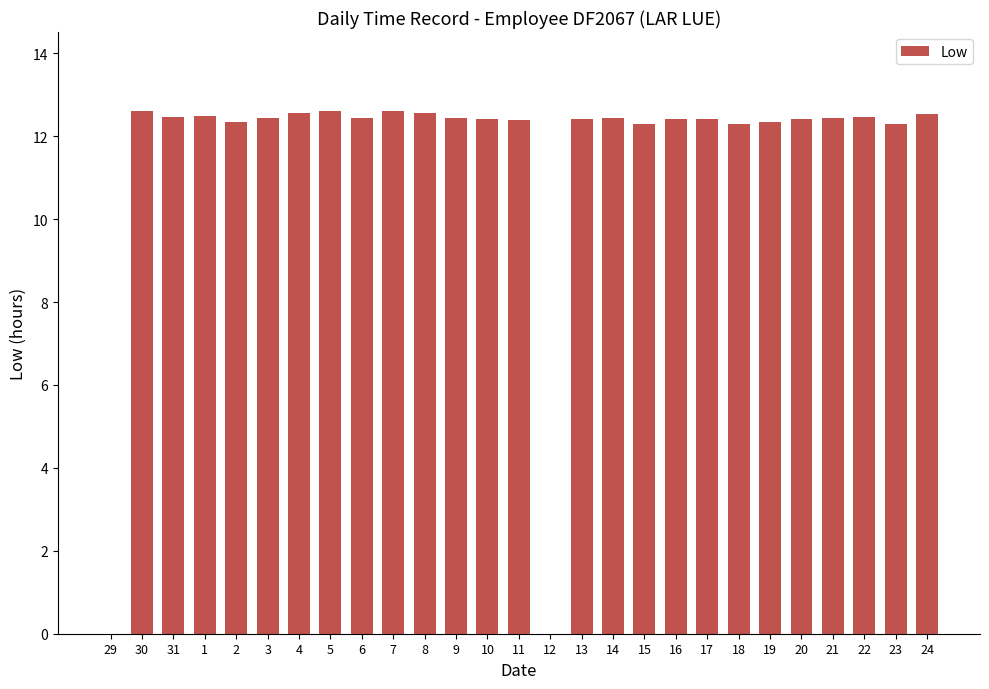

True or false: the data shows 12.3 at 23.

True